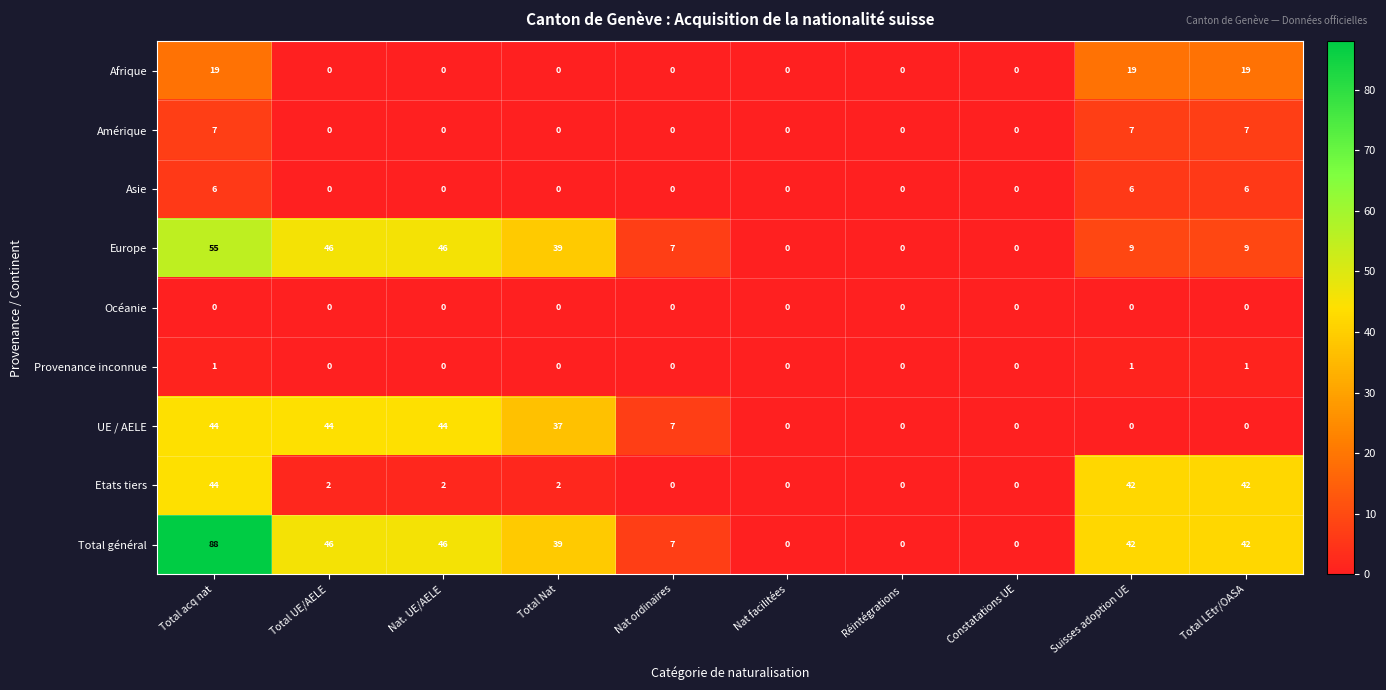

Count the Afrique values in the range 0 to 19.

10